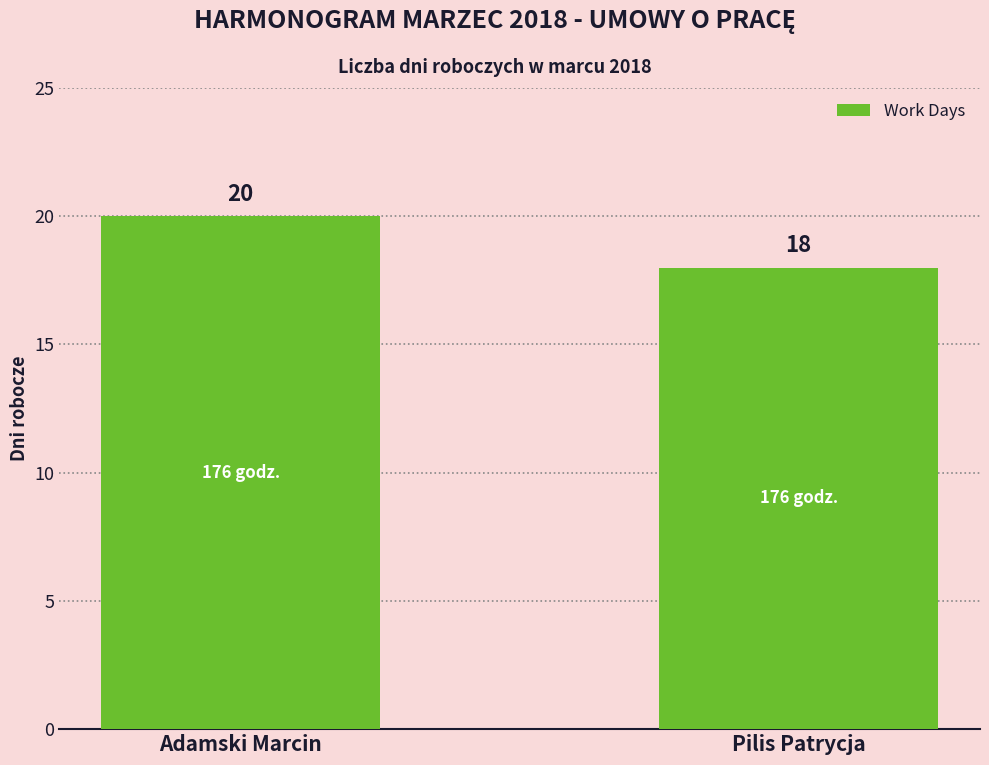

Rank the categories by value from lowest to highest.

Pilis Patrycja, Adamski Marcin